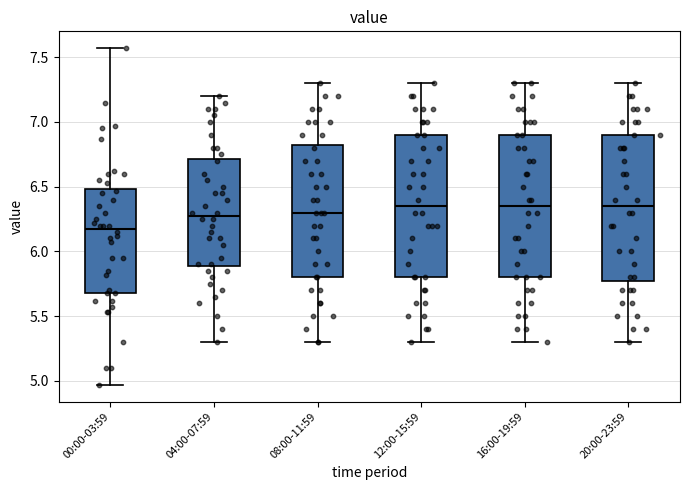

Where does the lower whisker of the box for 20:00-23:59 end on the y-axis? The values are not printed on the chart, so give them approximately, as read against the axis.

5.30